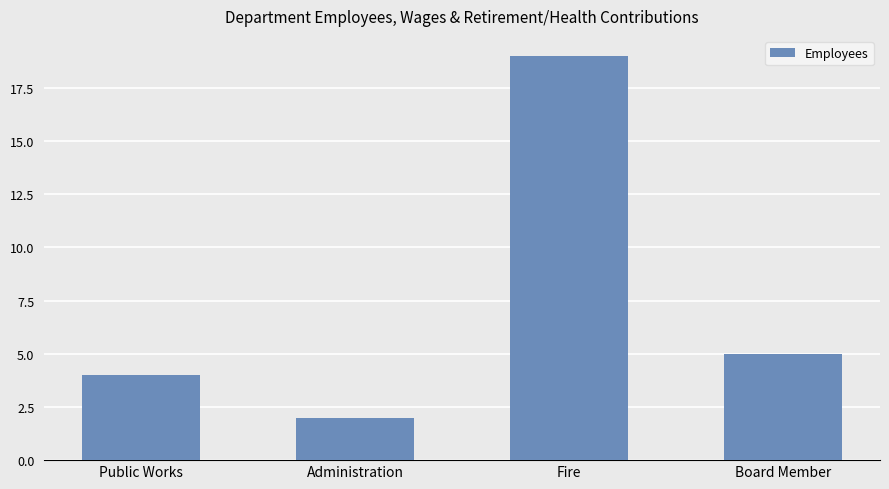

What value does the data have at Board Member, to the nearest 5?

5